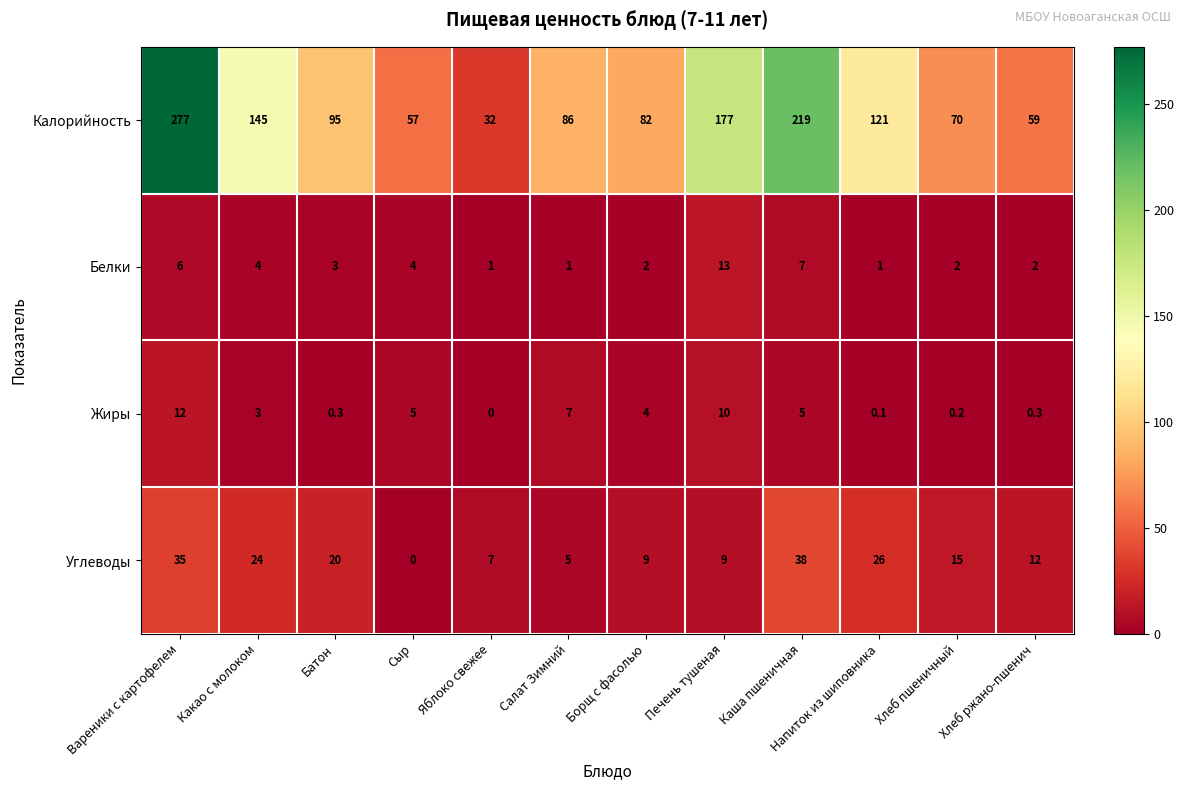

What is the sum of all Белки values?

46.0